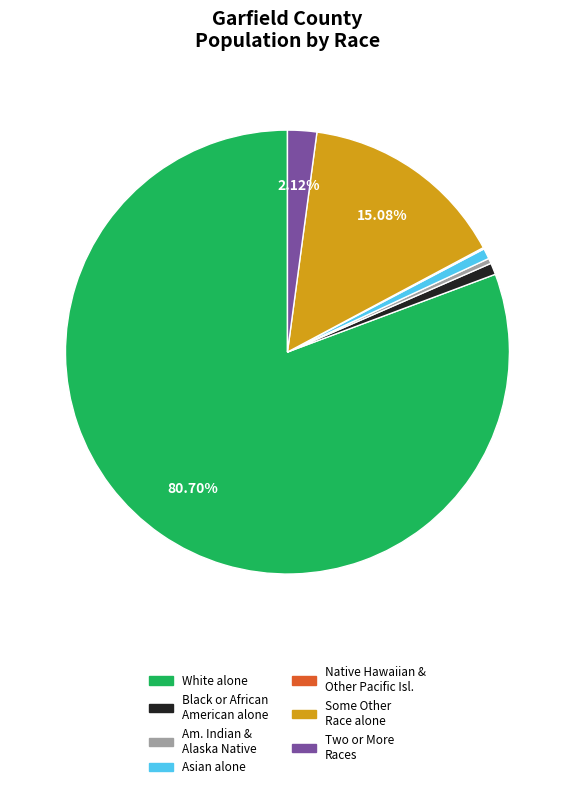

Does any single category account for the majority?

Yes